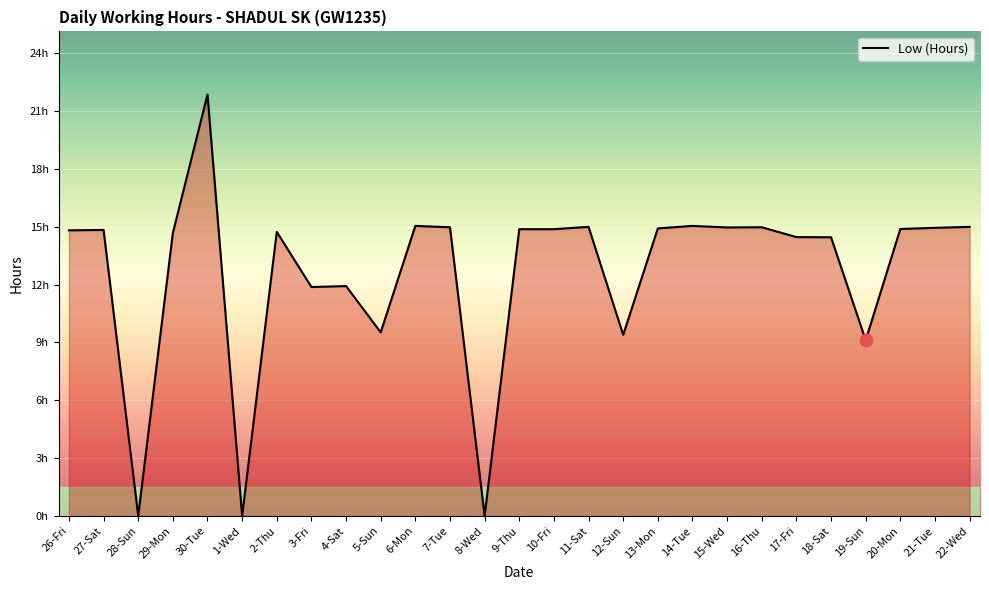

What is the change in value from 30-Tue to 16-Thu?

-6.9